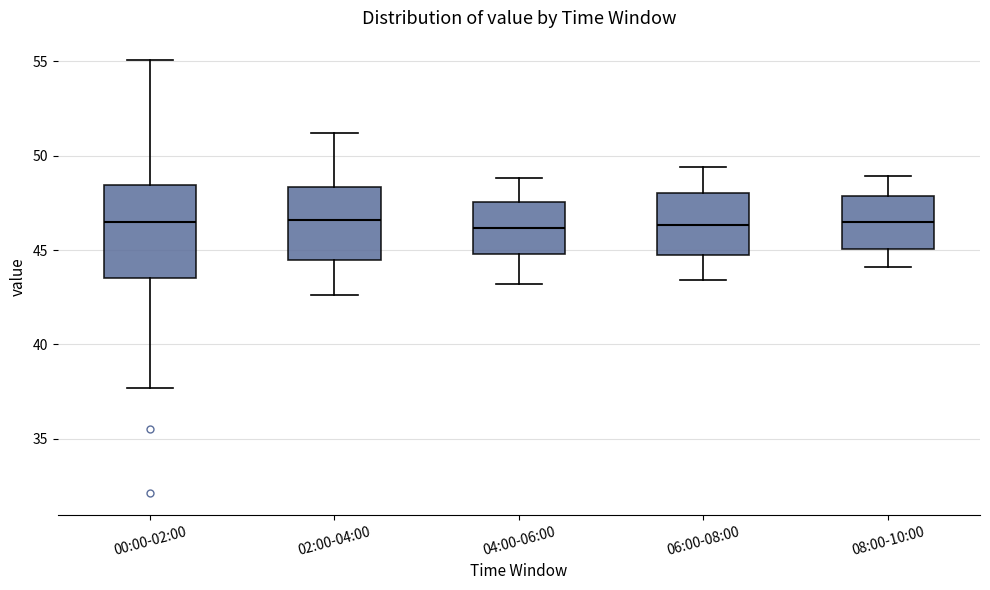

Comparing the boxes themselves (not the whiskers), which one is the tallest?

00:00-02:00